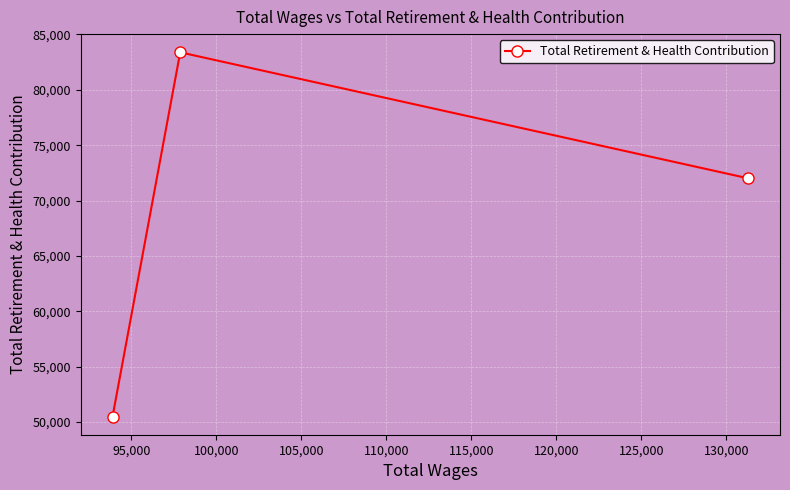

What is the difference between the maximum and minimum values?

32888